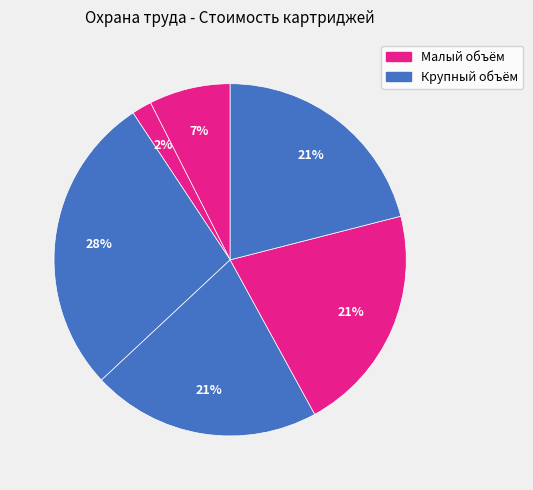

How many slices are in this pie chart?

6